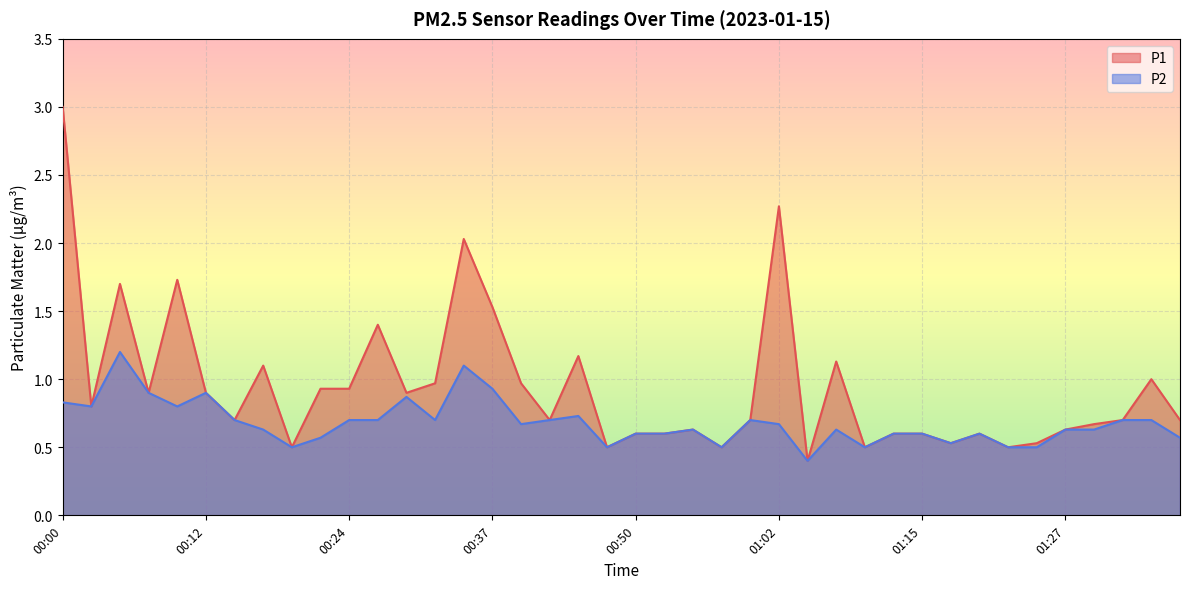

Reading right to left, what are all the values shown in this chart?

P1: 01:37=0.7	01:35=1.0	01:32=0.7	01:30=0.7	01:27=0.6	01:25=0.5	01:22=0.5	01:20=0.6	01:17=0.5	01:15=0.6	01:12=0.6	01:10=0.5	01:07=1.1	01:05=0.4	01:02=2.3	01:00=0.7	00:57=0.5	00:55=0.6	00:52=0.6	00:50=0.6	00:47=0.5	00:45=1.2	00:42=0.7	00:40=1.0	00:37=1.5	00:35=2.0	00:32=1.0	00:30=0.9	00:27=1.4	00:24=0.9	00:22=0.9	00:20=0.5	00:17=1.1	00:15=0.7	00:12=0.9	00:10=1.7	00:07=0.9	00:05=1.7	00:02=0.8	00:00=3.0
P2: 01:37=0.6	01:35=0.7	01:32=0.7	01:30=0.6	01:27=0.6	01:25=0.5	01:22=0.5	01:20=0.6	01:17=0.5	01:15=0.6	01:12=0.6	01:10=0.5	01:07=0.6	01:05=0.4	01:02=0.7	01:00=0.7	00:57=0.5	00:55=0.6	00:52=0.6	00:50=0.6	00:47=0.5	00:45=0.7	00:42=0.7	00:40=0.7	00:37=0.9	00:35=1.1	00:32=0.7	00:30=0.9	00:27=0.7	00:24=0.7	00:22=0.6	00:20=0.5	00:17=0.6	00:15=0.7	00:12=0.9	00:10=0.8	00:07=0.9	00:05=1.2	00:02=0.8	00:00=0.8